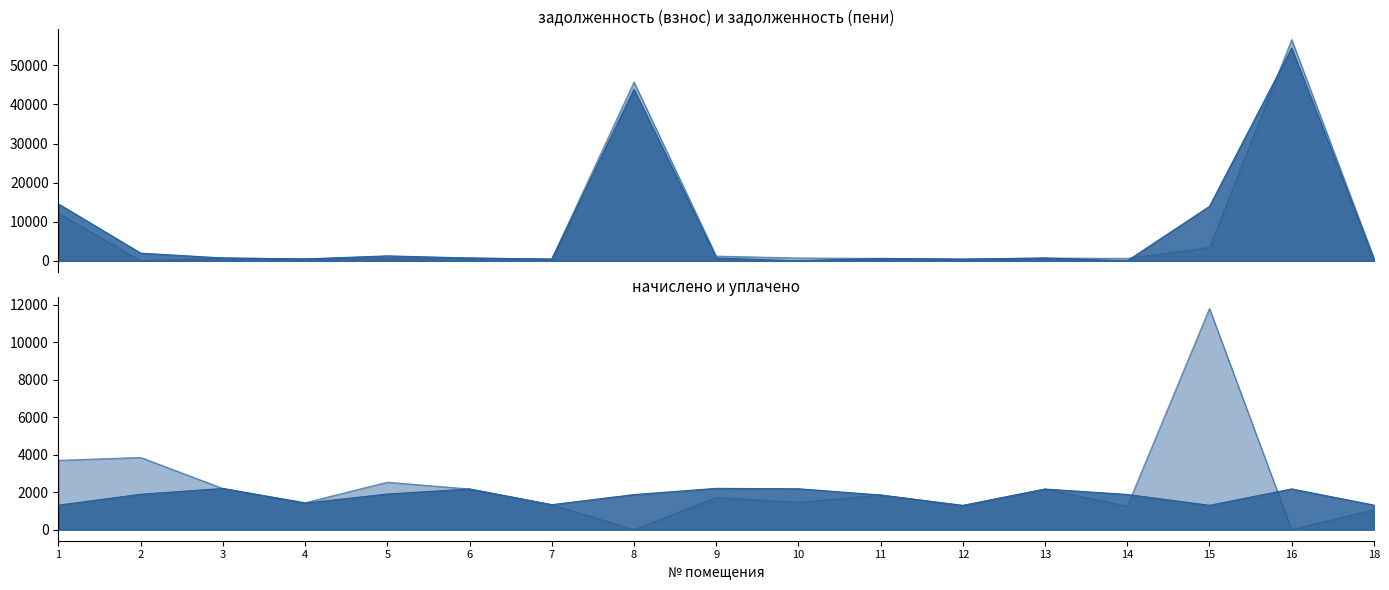

Between 3 and 6, which is larger?

3